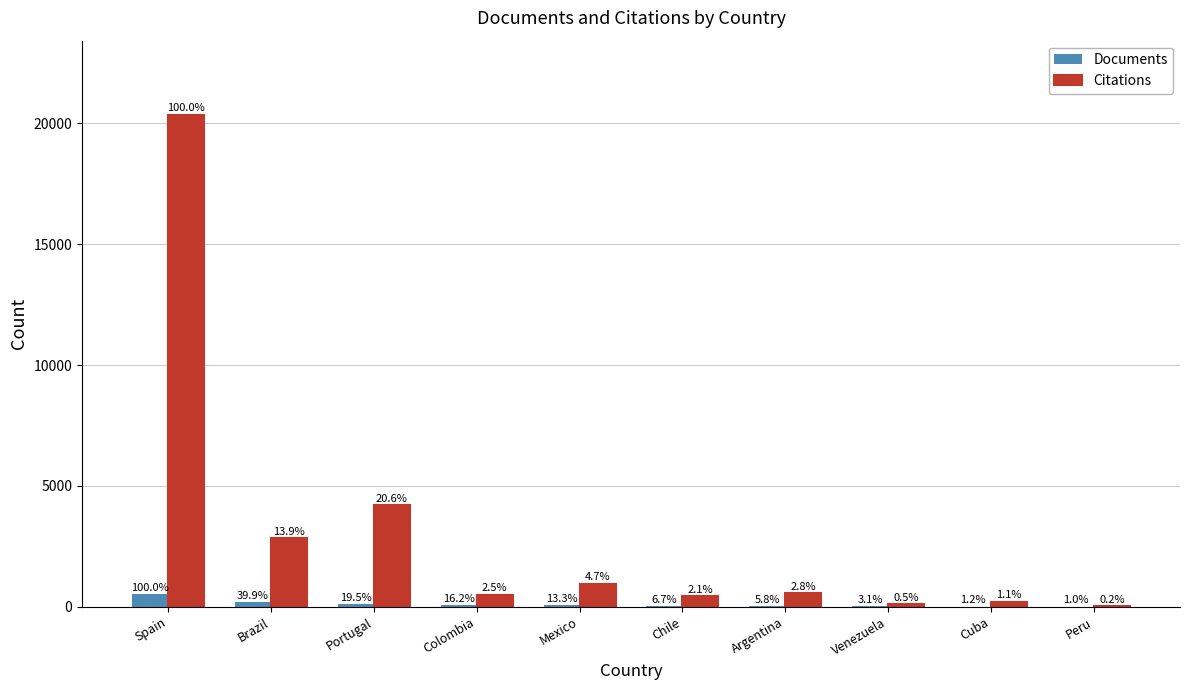

Which has a higher value, Venezuela or Mexico?

Mexico